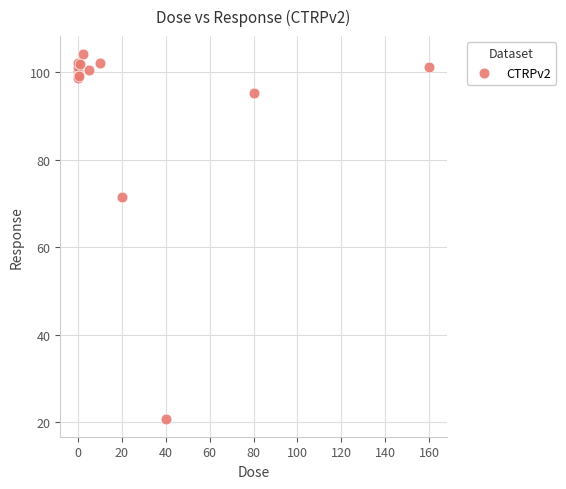

What Y value in the scatter plot is closest to 62?

71.4